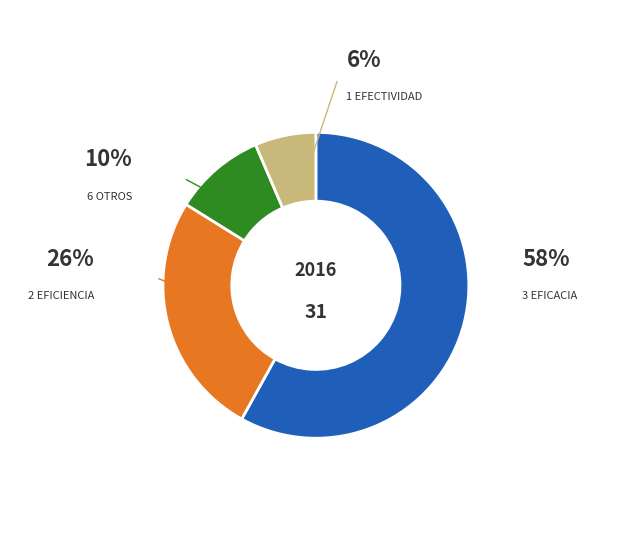

How many slices are in this pie chart?

4